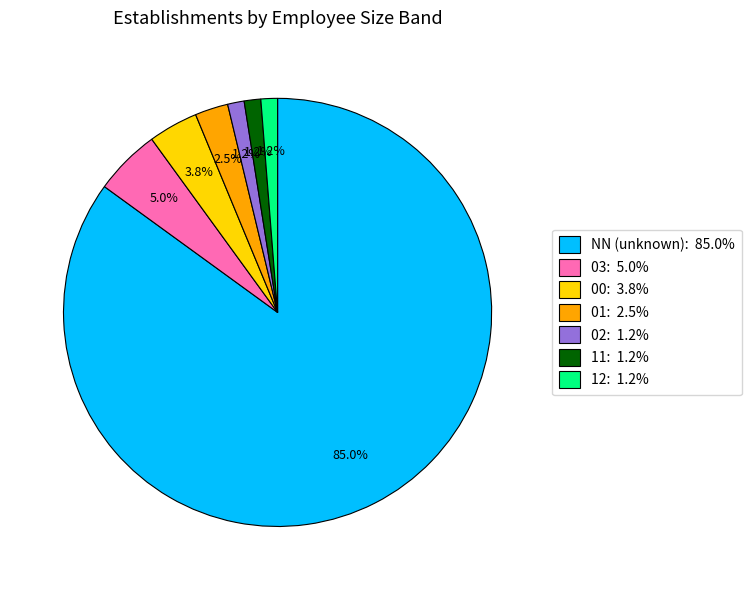

Count the number of slices in the pie.

7